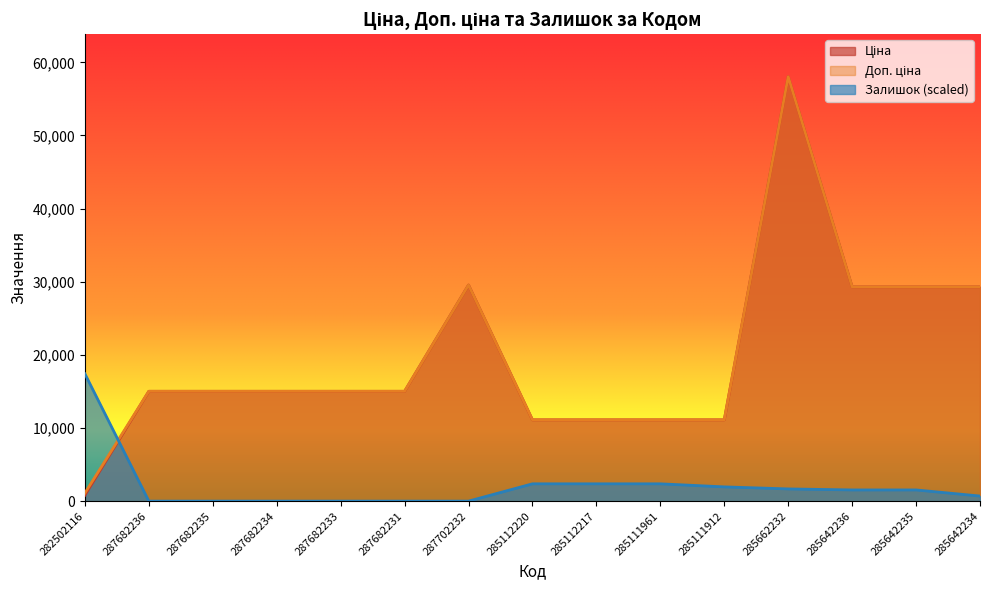

Which series has the widest spread of values?

Ціна